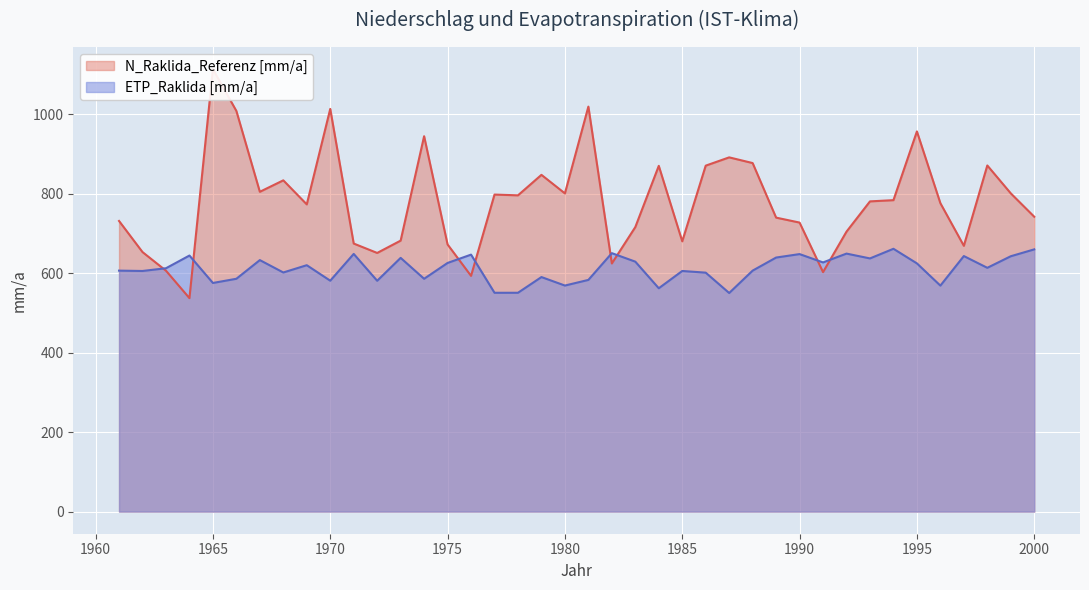

What value does the ETP_Raklida [mm/a] series have at 1974?

585.8